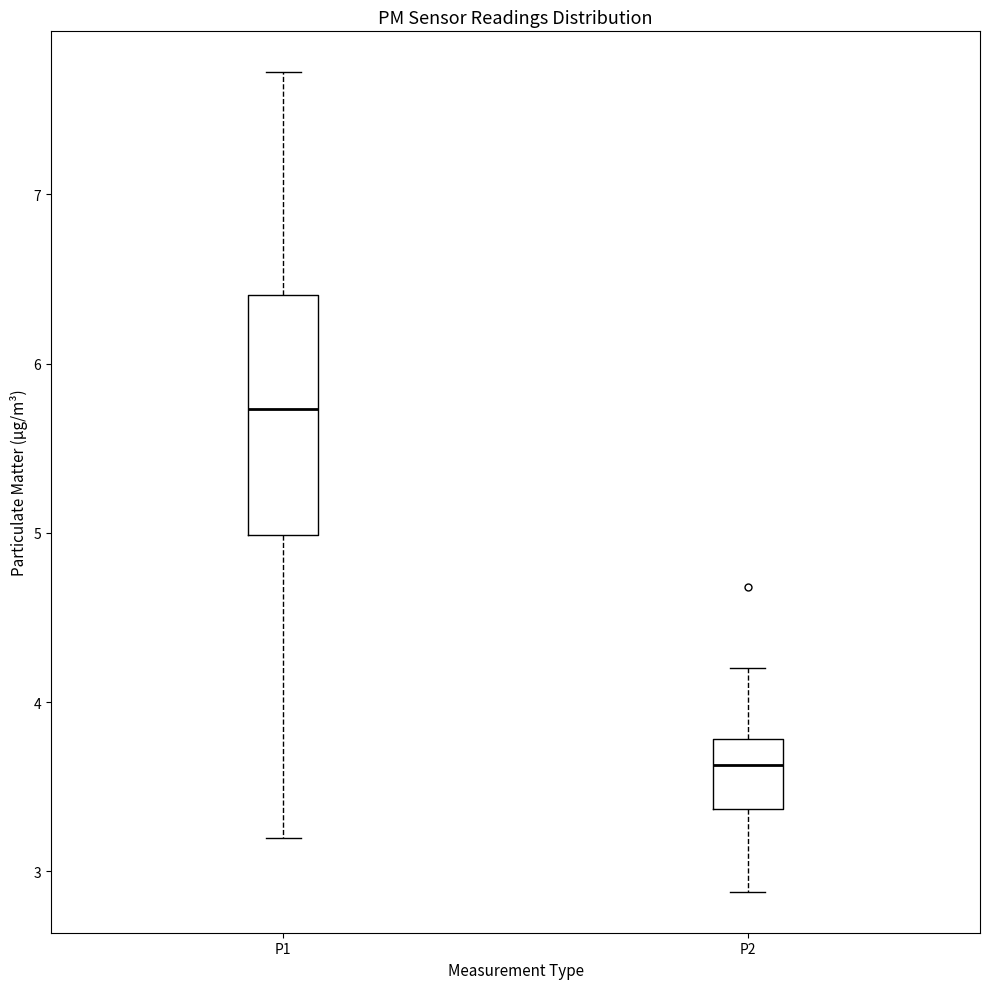

Which box is the tallest, from its lower edge to its upper edge?

P1